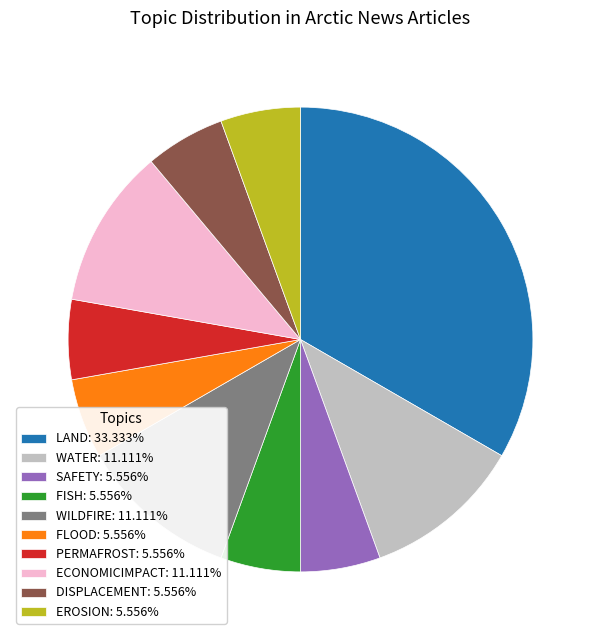

Does any single category account for the majority?

No